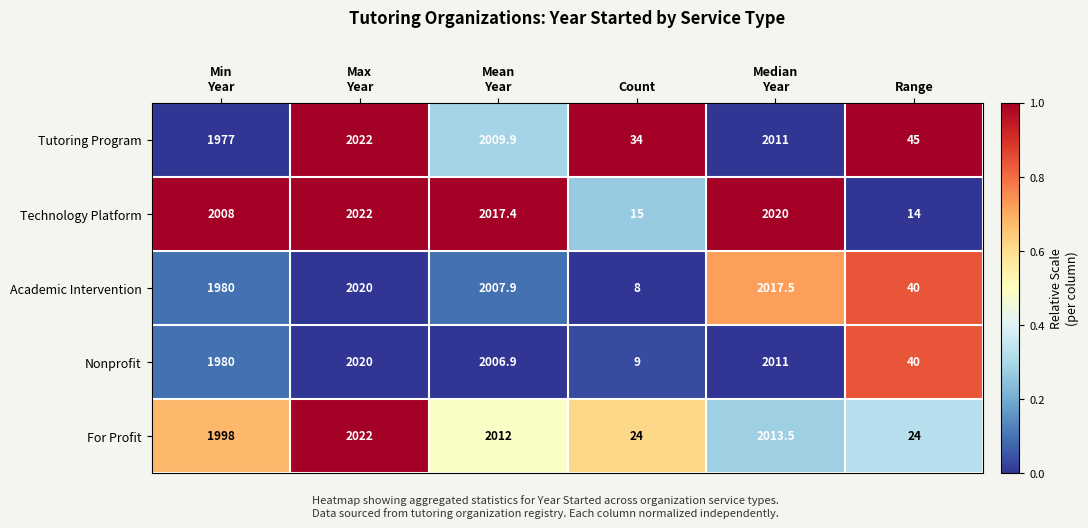

What is the average value of the Academic Intervention series?

1345.6